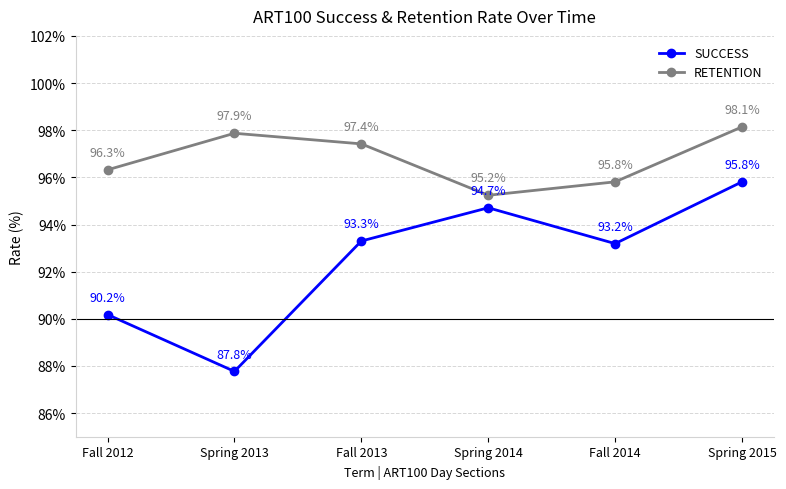

Which series has the largest total across all categories?

RETENTION